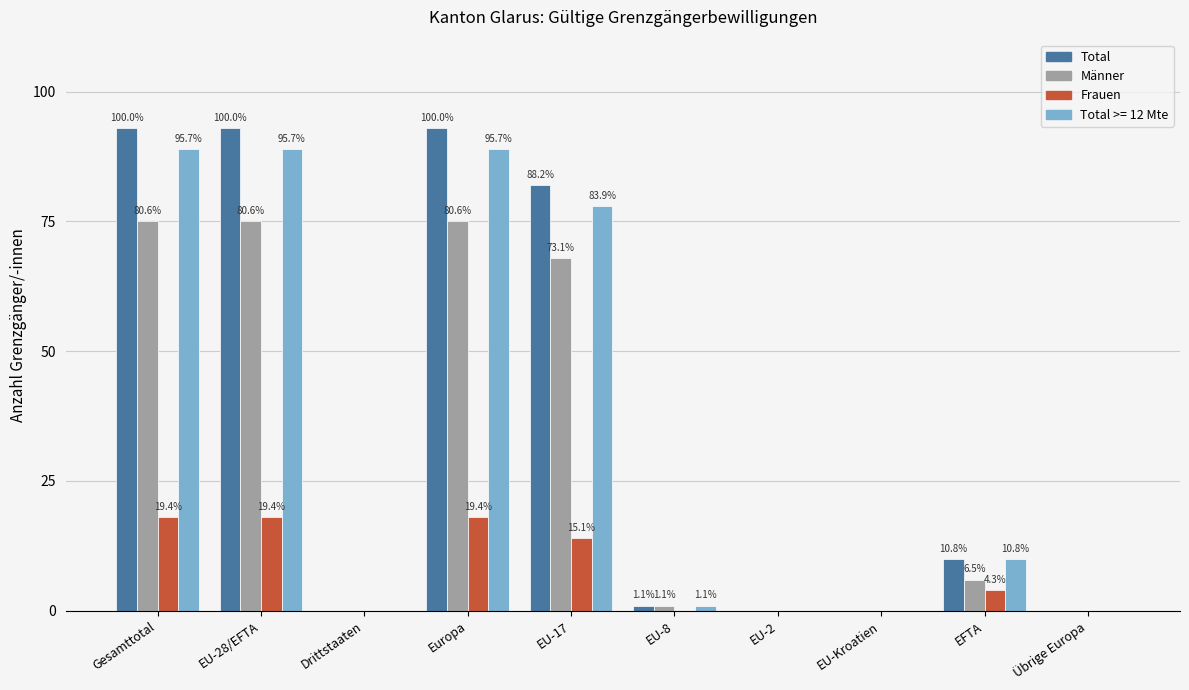

What position from the right is EU-2?

4